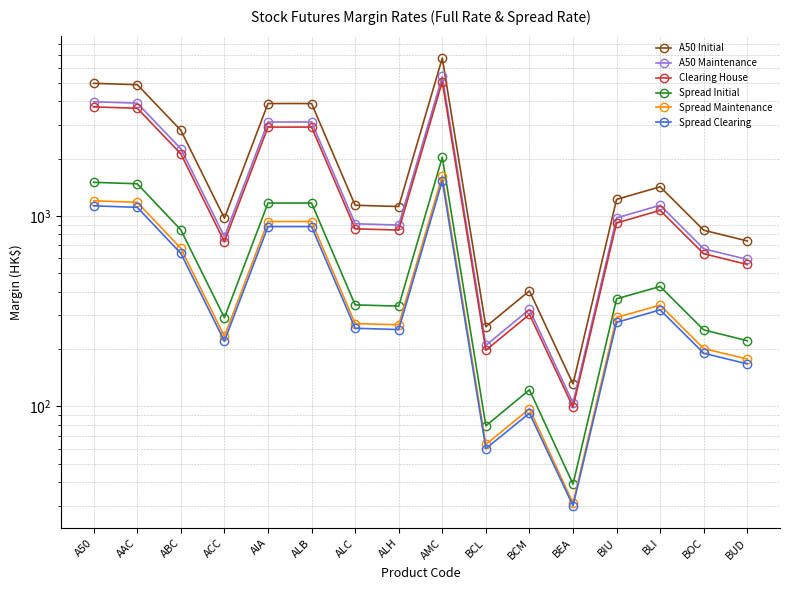

What is the minimum value for A50 Initial?

131